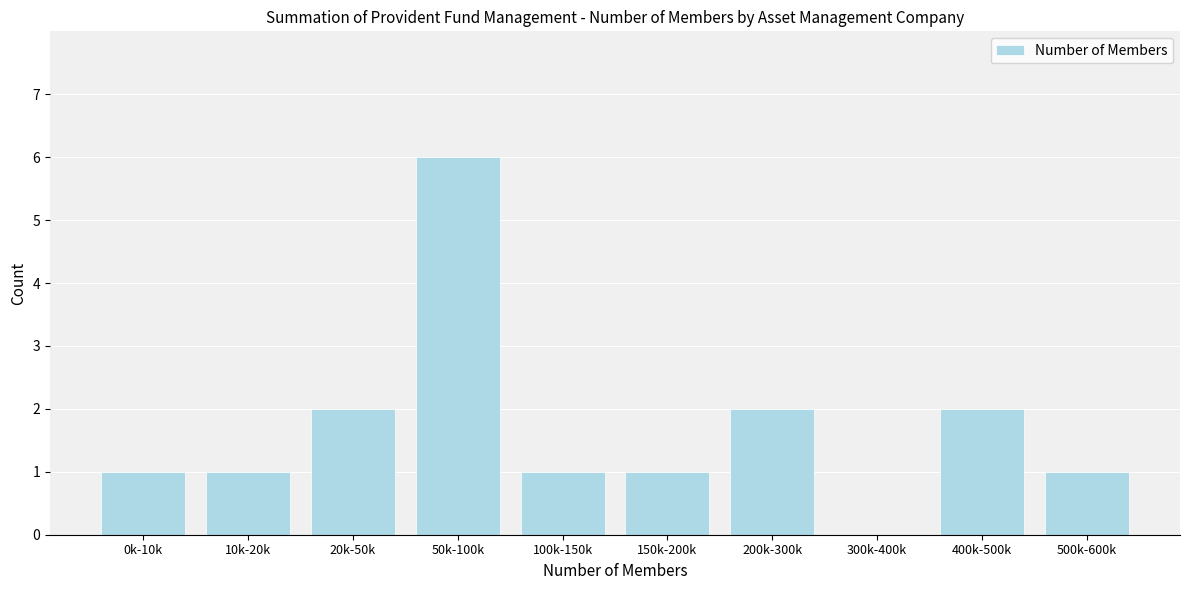

Reading right to left, transcribe all the data shown in this chart.

500k-600k=1	400k-500k=2	300k-400k=0	200k-300k=2	150k-200k=1	100k-150k=1	50k-100k=6	20k-50k=2	10k-20k=1	0k-10k=1